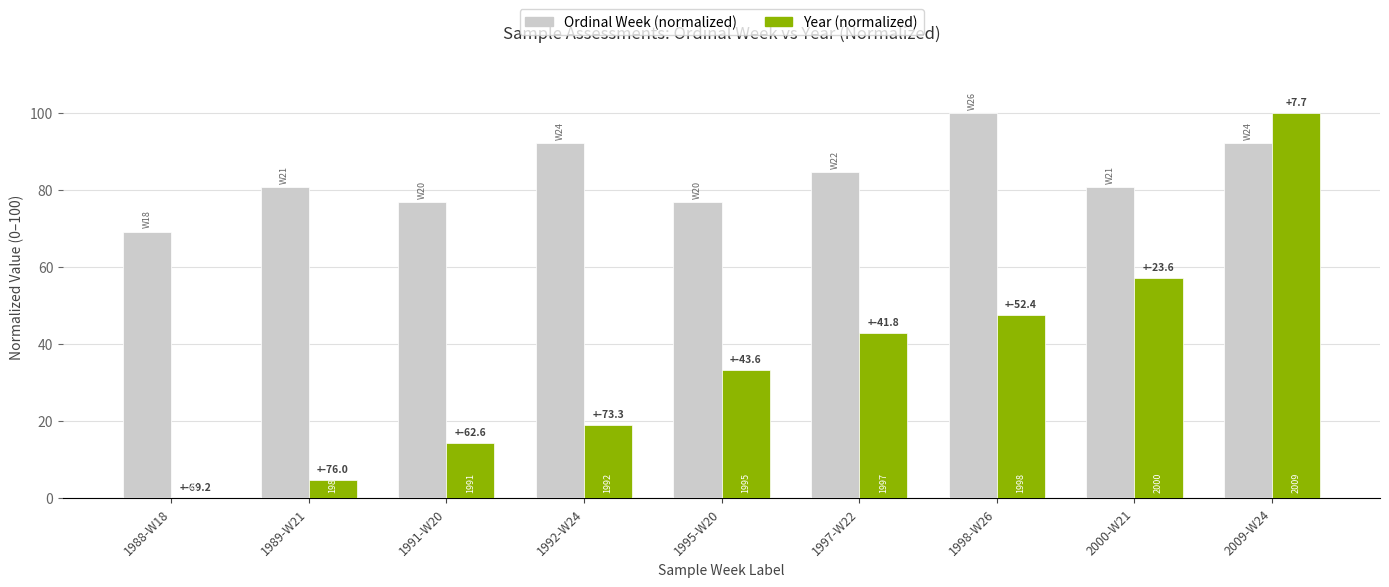

Is the value of Ordinal Week (normalized) at 1992-W24 greater than the value of Year (normalized) at 2009-W24?

No